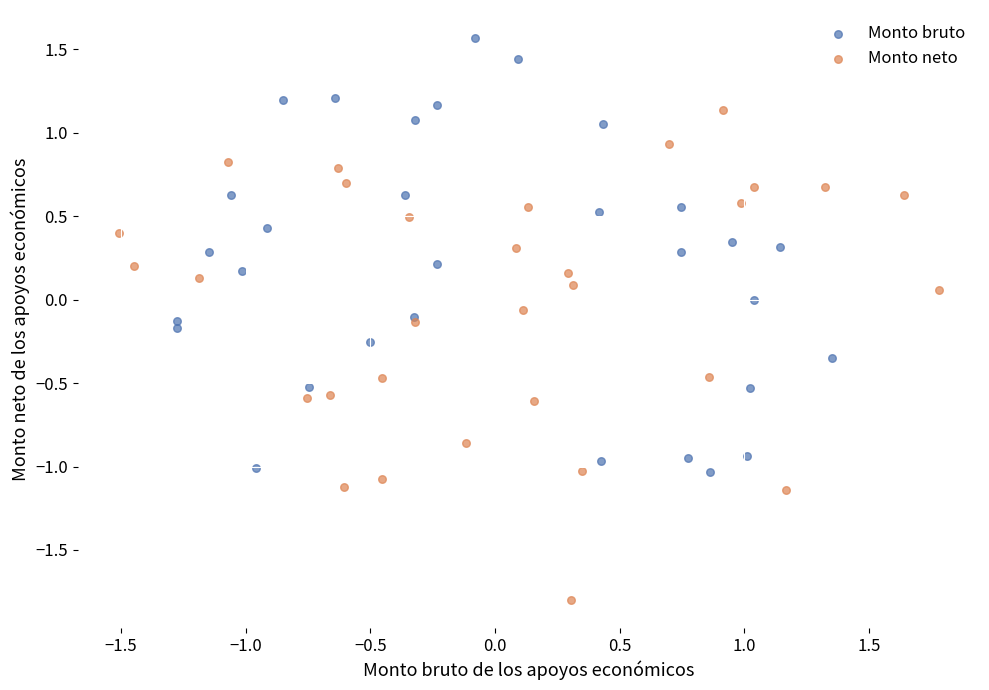

Which series reaches the minimum Y coordinate?

Monto neto